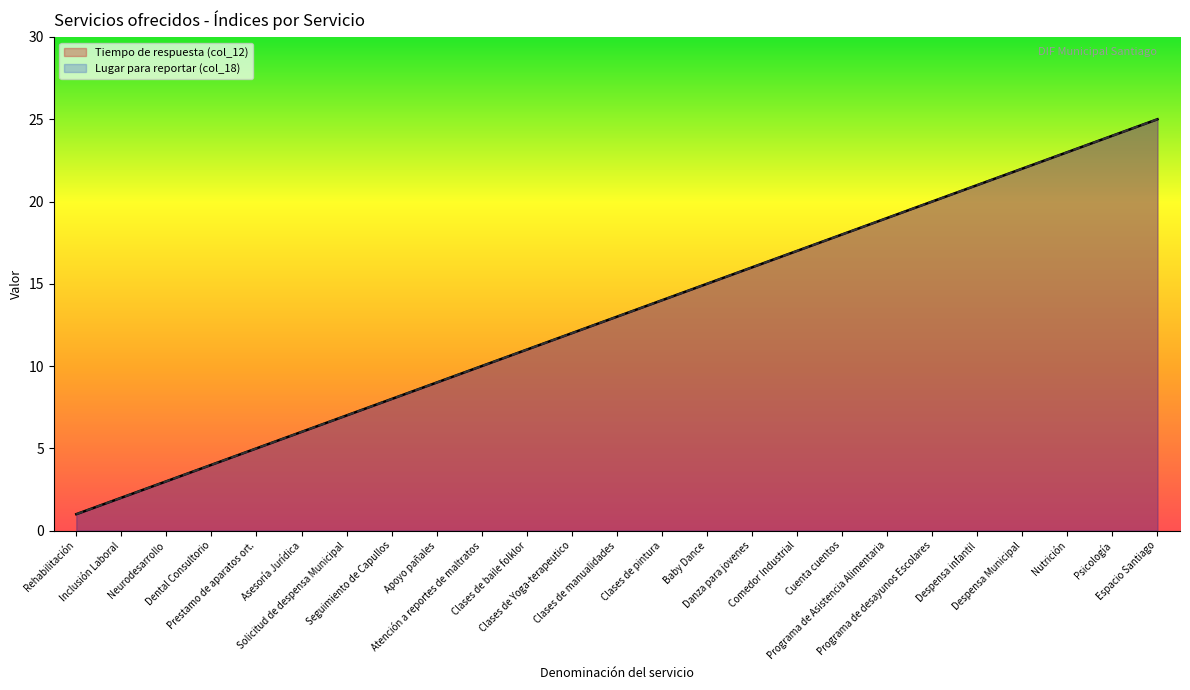

What is the difference between the Lugar para reportar (col_18) values at Clases de manualidades and Comedor Industrial?

4